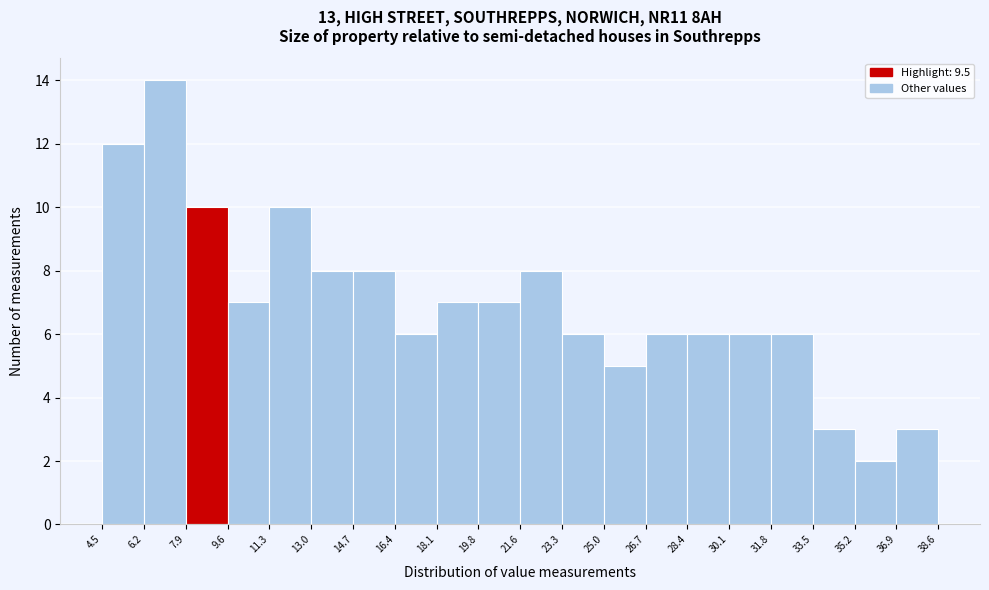

Over which range of the x-axis is the bar tallest?

6.2 to 7.9